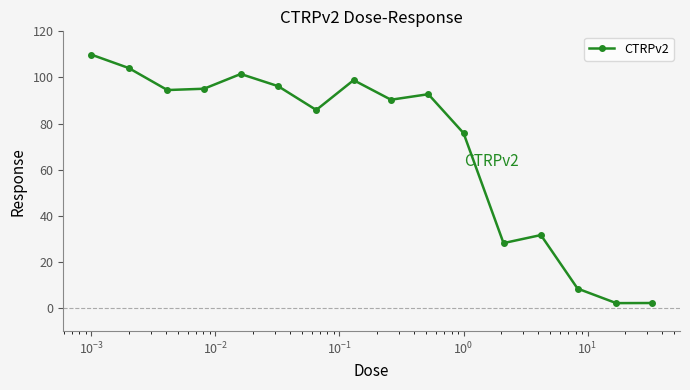

What is the difference between the second highest and second lowest values?

101.9